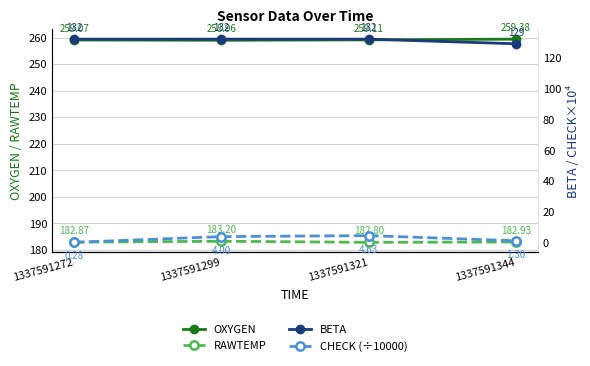

What is the total value across all series at 1337591299?

578.2